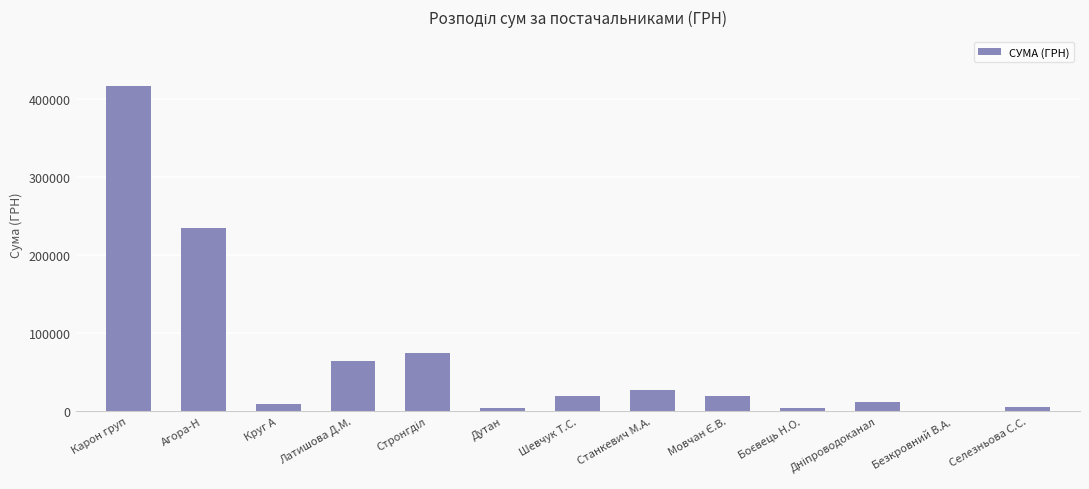

What is the sum of all values?

895176.6